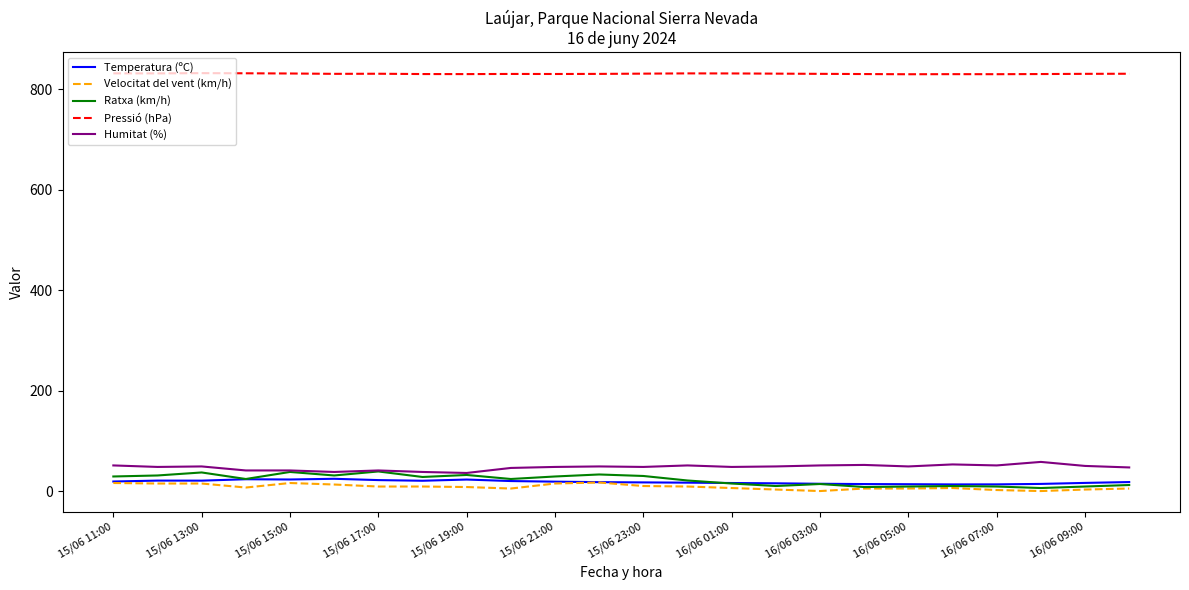

What is the maximum value shown in the chart?

832.0